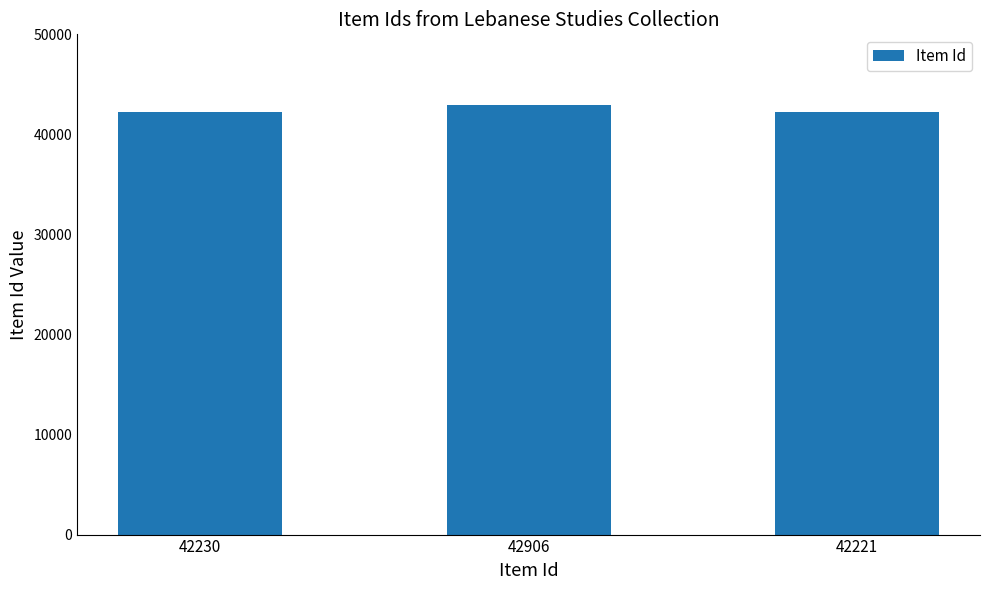

At which label is the value closest to 42563?

42230